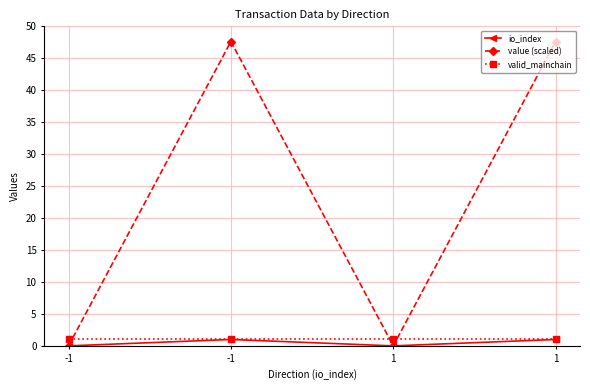

What is the lowest value of the valid_mainchain series?

1.0